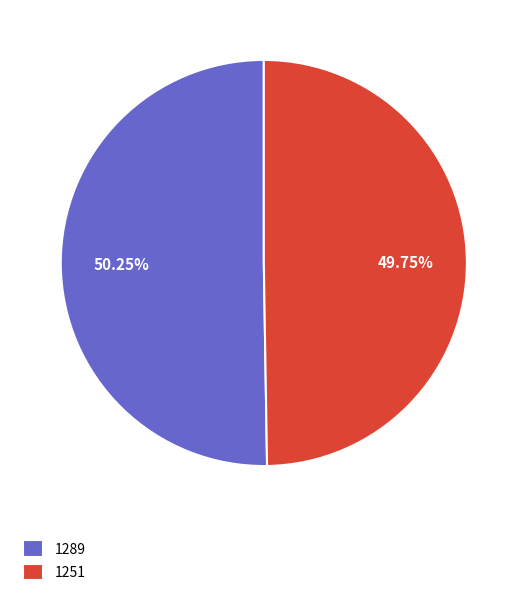

Does 1289 represent more than half of the total?

Yes